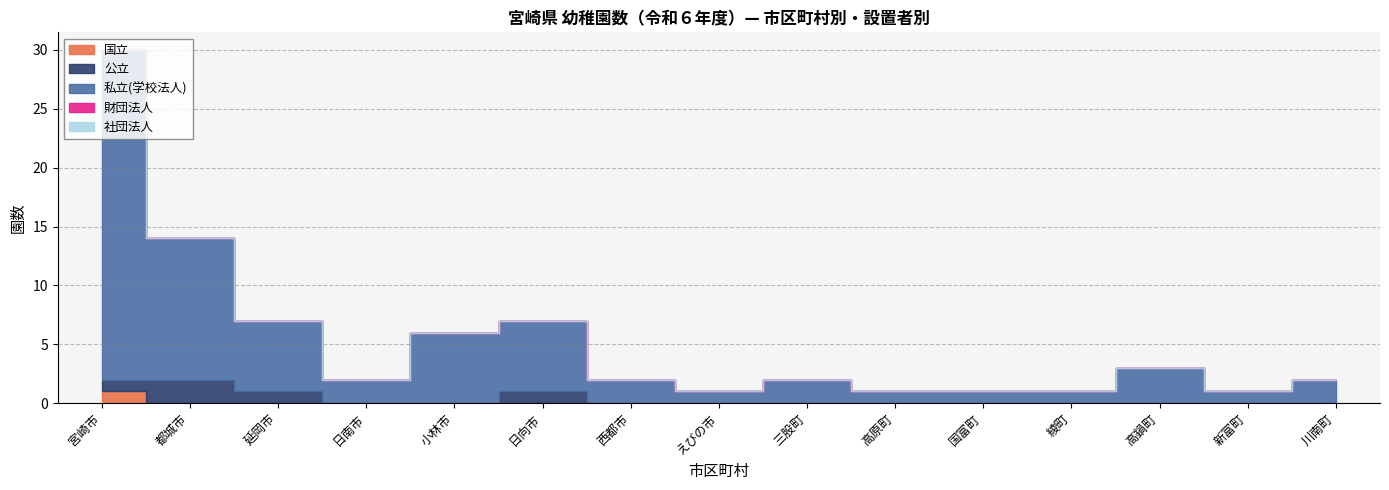

Reading left to right, extract all data points from this chart.

国立: 宮崎市=1	都城市=0	延岡市=0	日南市=0	小林市=0	日向市=0	西都市=0	えびの市=0	三股町=0	高原町=0	国富町=0	綾町=0	高鍋町=0	新富町=0	川南町=0
公立: 宮崎市=1	都城市=2	延岡市=1	日南市=0	小林市=0	日向市=1	西都市=0	えびの市=0	三股町=0	高原町=0	国富町=0	綾町=0	高鍋町=0	新富町=0	川南町=0
私立(学校法人): 宮崎市=28	都城市=12	延岡市=6	日南市=2	小林市=6	日向市=6	西都市=2	えびの市=1	三股町=2	高原町=1	国富町=1	綾町=1	高鍋町=3	新富町=1	川南町=2
財団法人: 宮崎市=0	都城市=0	延岡市=0	日南市=0	小林市=0	日向市=0	西都市=0	えびの市=0	三股町=0	高原町=0	国富町=0	綾町=0	高鍋町=0	新富町=0	川南町=0
社団法人: 宮崎市=0	都城市=0	延岡市=0	日南市=0	小林市=0	日向市=0	西都市=0	えびの市=0	三股町=0	高原町=0	国富町=0	綾町=0	高鍋町=0	新富町=0	川南町=0